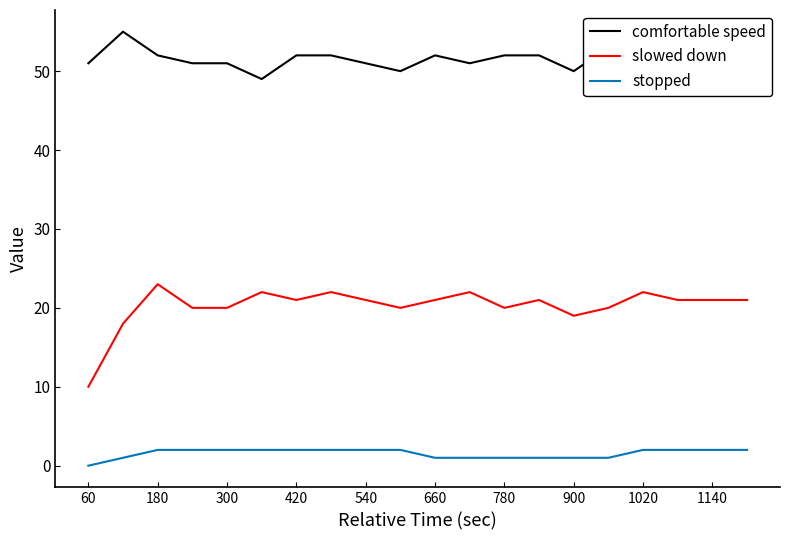

What are all the series names shown in the legend?

comfortable speed, slowed down, stopped